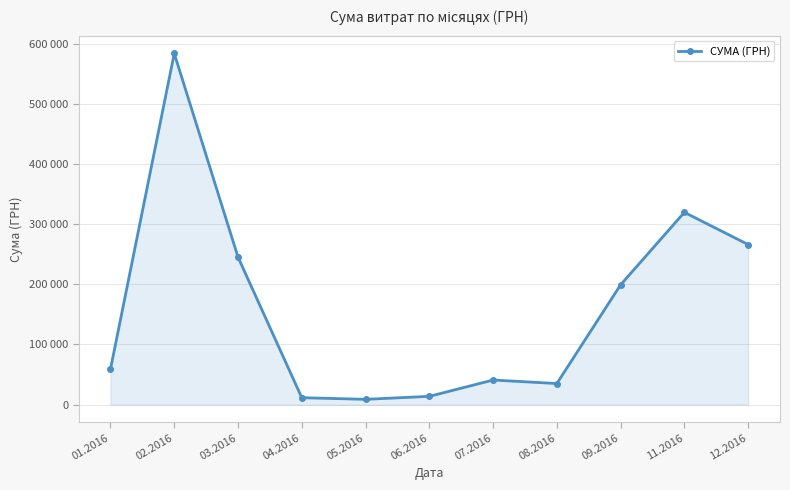

The chart shows a value of 56603.6 at 07.2016. True or false?

False